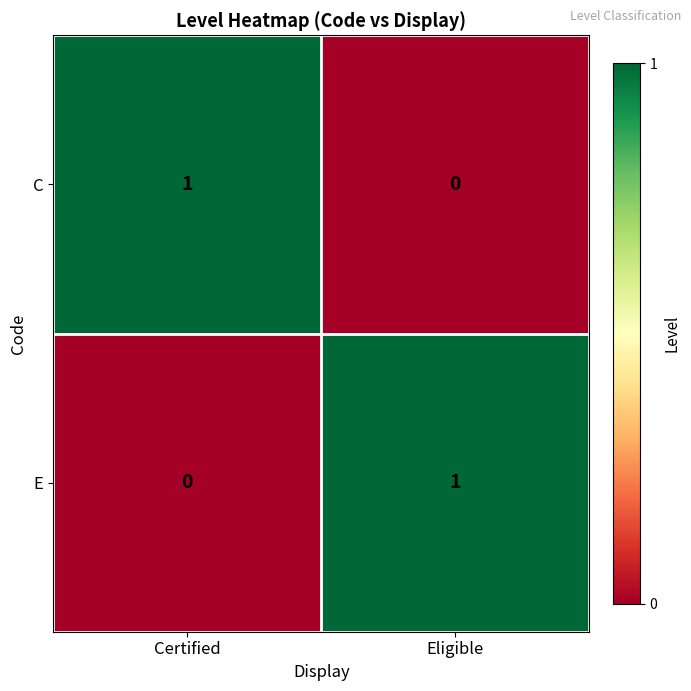

Rank the series at Eligible from lowest to highest value.

C, E